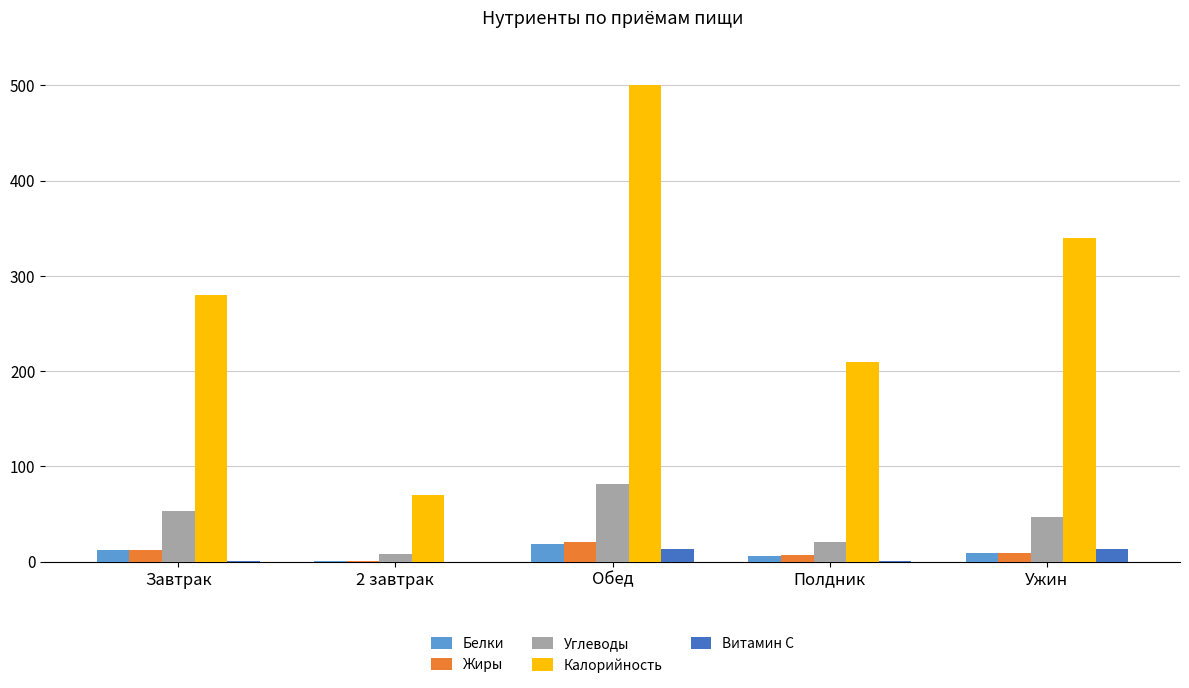

How many groups of bars are there?

5